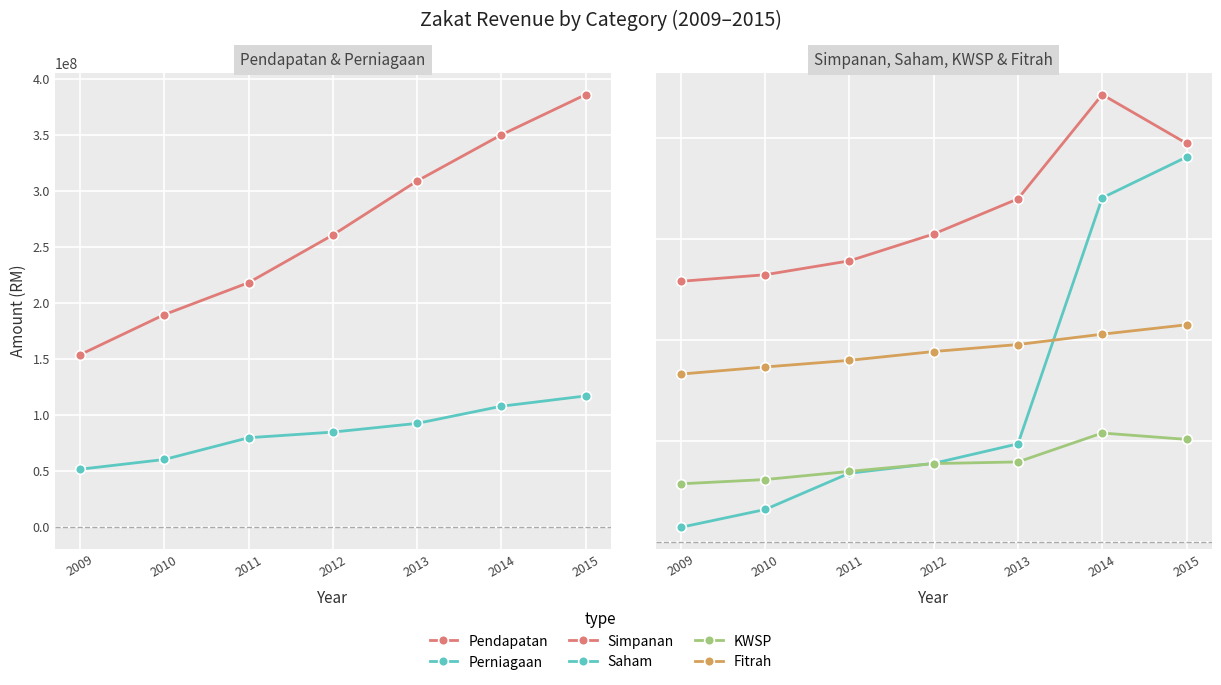

True or false: Saham has more than 2 interior local peaks.

False